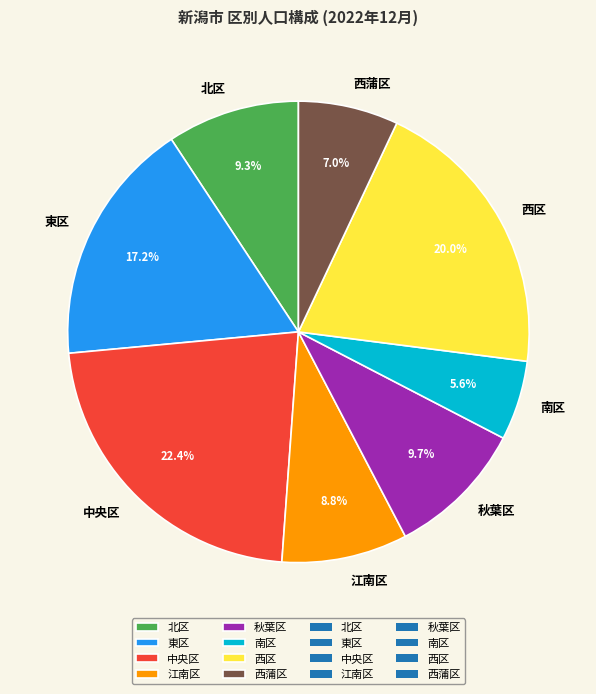

What is the ratio of the value at 南区 to the value at 秋葉区?

0.6